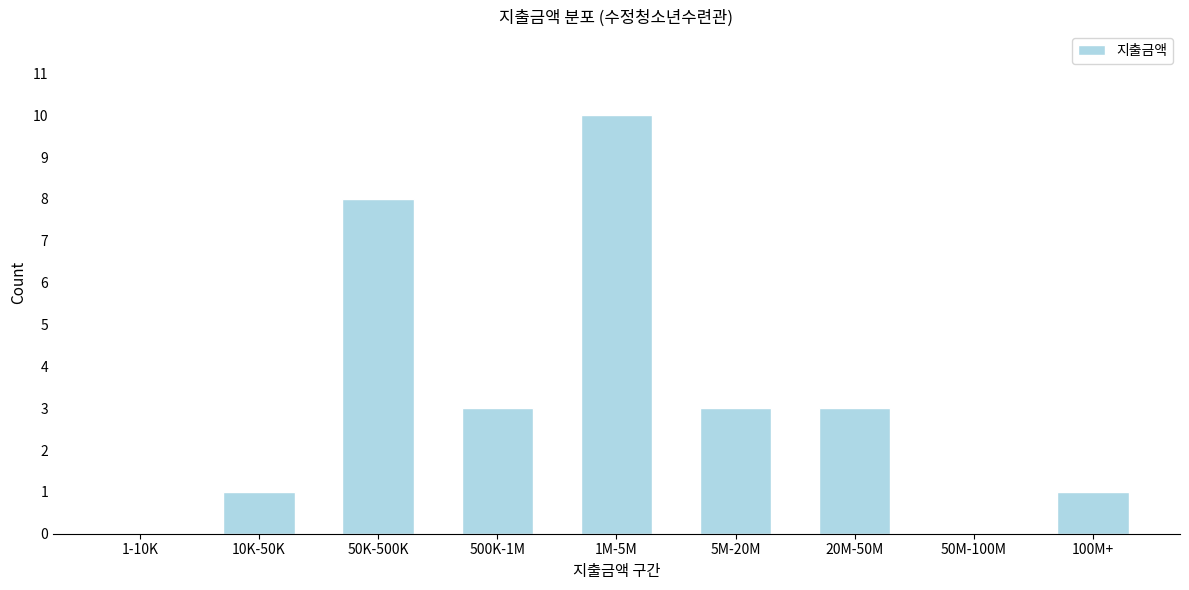

Reading left to right, transcribe all the data shown in this chart.

1-10K=0	10K-50K=1	50K-500K=8	500K-1M=3	1M-5M=10	5M-20M=3	20M-50M=3	50M-100M=0	100M+=1